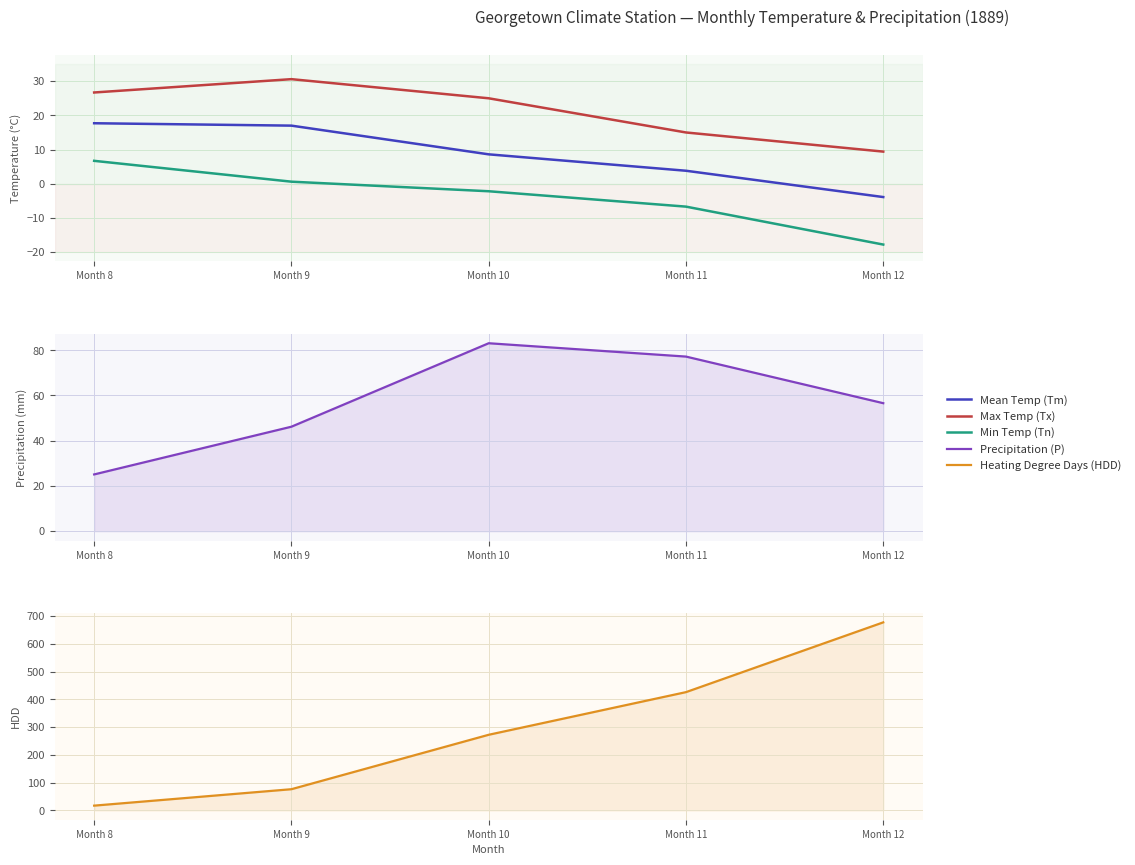

List the series in order of their peak value, highest first.

Heating Degree Days (HDD), Precipitation (P), Max Temp (Tx), Mean Temp (Tm), Min Temp (Tn)